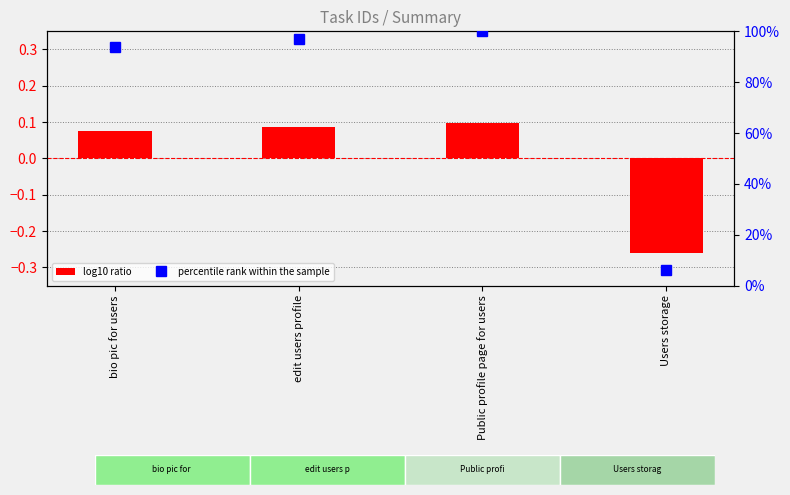

What is the value of the log10 ratio bar at the 1st from the left?

0.1